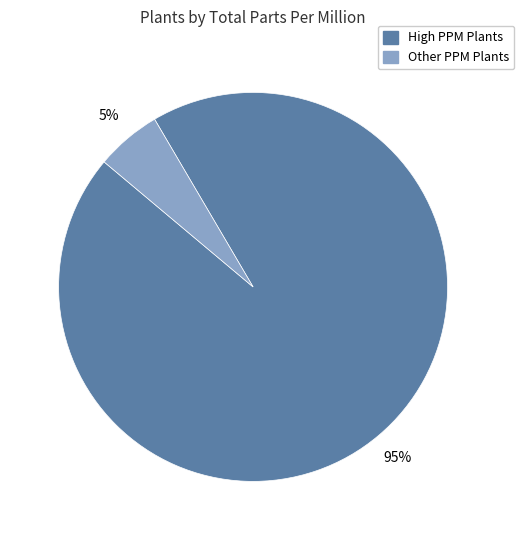

Is there a majority slice in this chart?

Yes